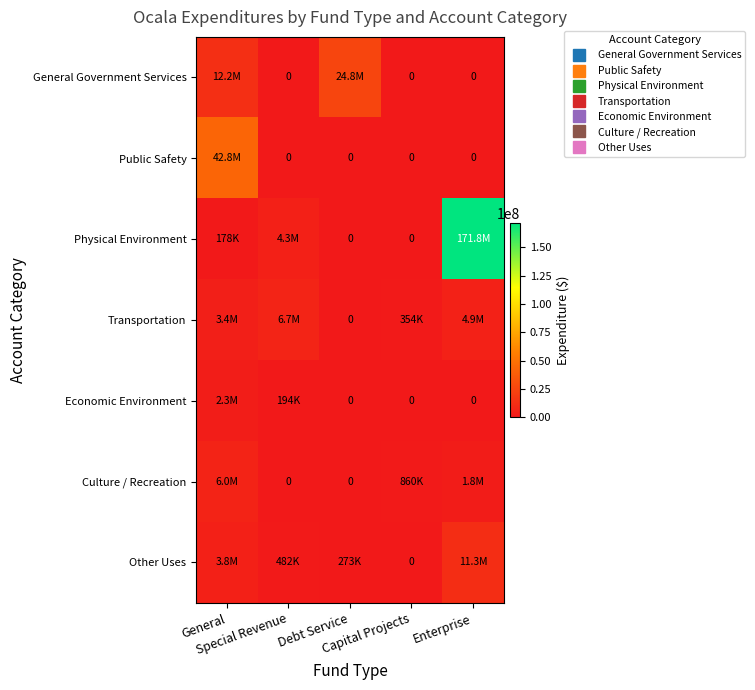

At which category does the chart reach its peak across all series?

Enterprise